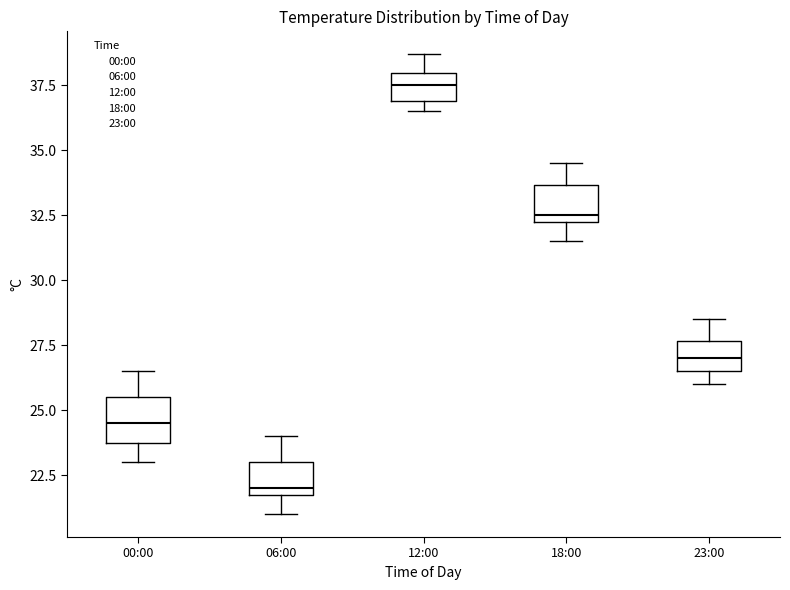

Reading left to right, read every box against the y-axis: the position of its median line, the range the box covers, and the ends of its whiskers. The values are not printed on the chart, so give them approximately, as read against the axis.

00:00: median 24.5, box 24.0 to 25.5, whiskers 23.0 to 26.5
06:00: median 22.0 (just above the box's lower edge), box 22.0 to 23.0, whiskers 21.0 to 24.0
12:00: median 37.5, box 37.0 to 38.0, whiskers 36.5 to 38.5
18:00: median 32.5 (just above the box's lower edge), box 32.5 to 33.5, whiskers 31.5 to 34.5
23:00: median 27.0, box 26.5 to 27.5, whiskers 26.0 to 28.5